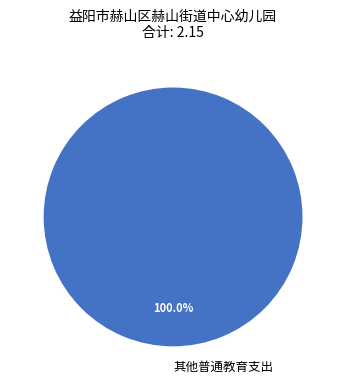

Does 其他普通教育支出 account for over 50% of the chart?

Yes